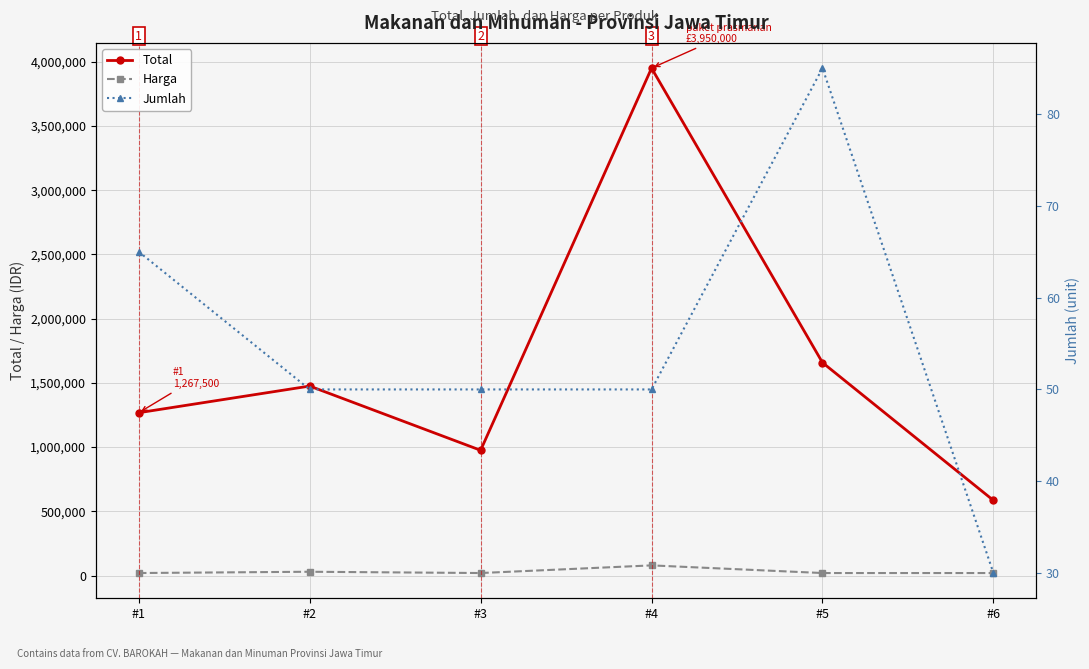

What is the greatest value displayed?

3950000